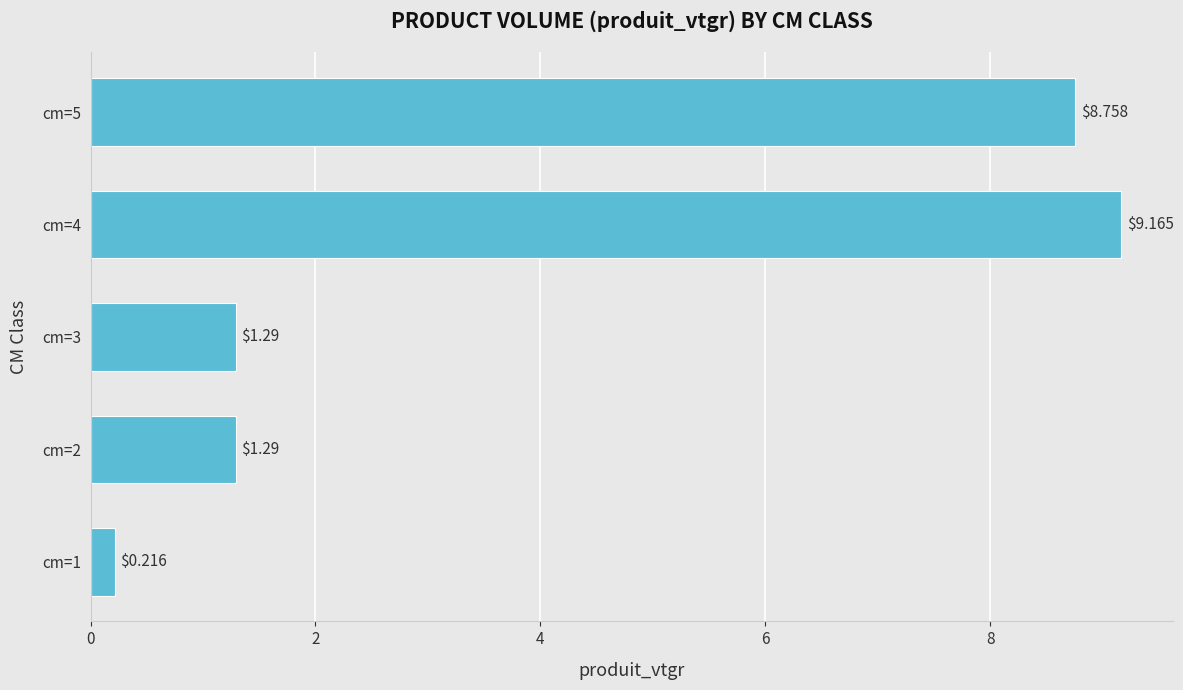

Which has a higher value, cm=2 or cm=4?

cm=4